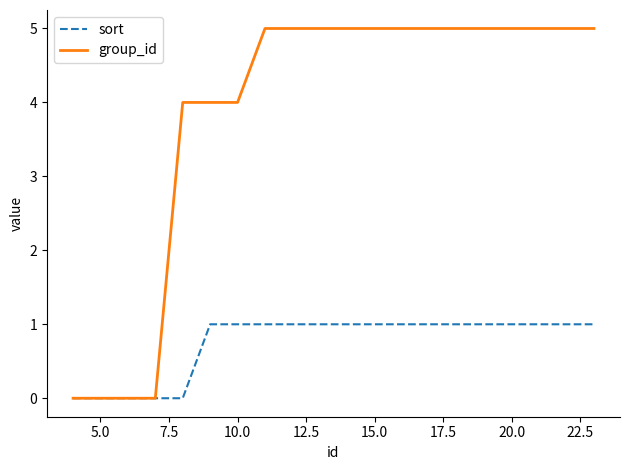

List the series in order of their peak value, highest first.

group_id, sort